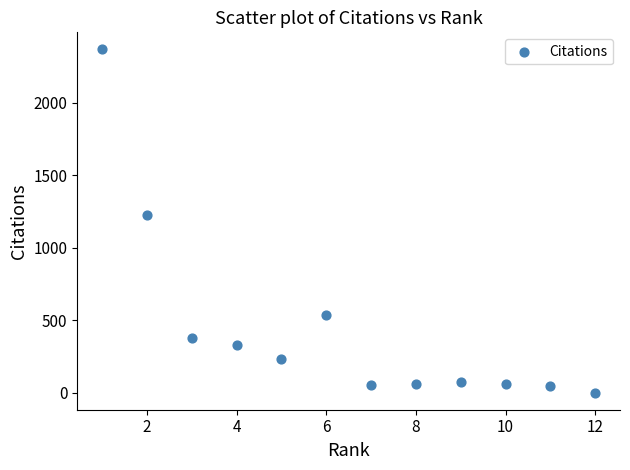

What Y value in the scatter plot is closest to 1184?

1227